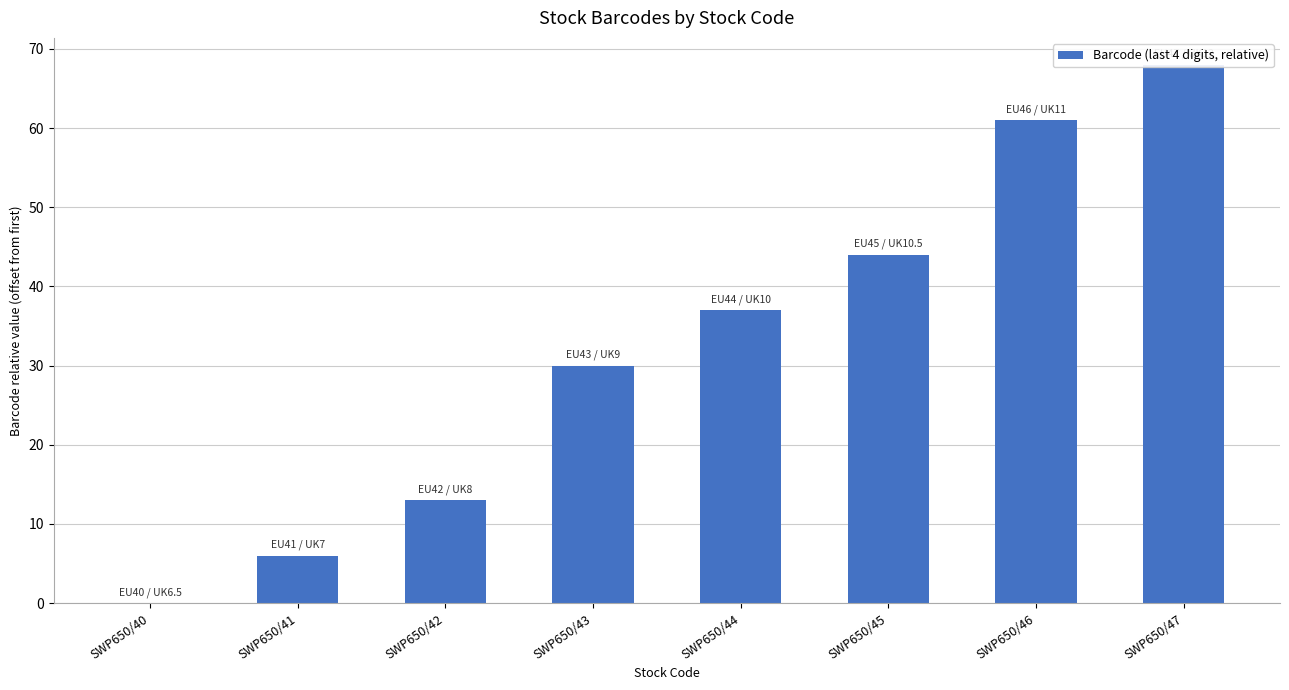

List the labels in order of value, largest first.

SWP650/47, SWP650/46, SWP650/45, SWP650/44, SWP650/43, SWP650/42, SWP650/41, SWP650/40